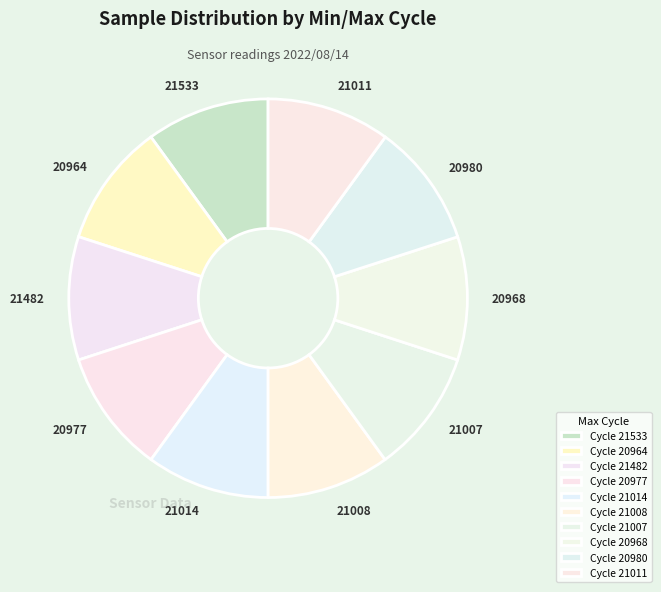

Combined, do 21011 and 21014 account for over 50%?

No